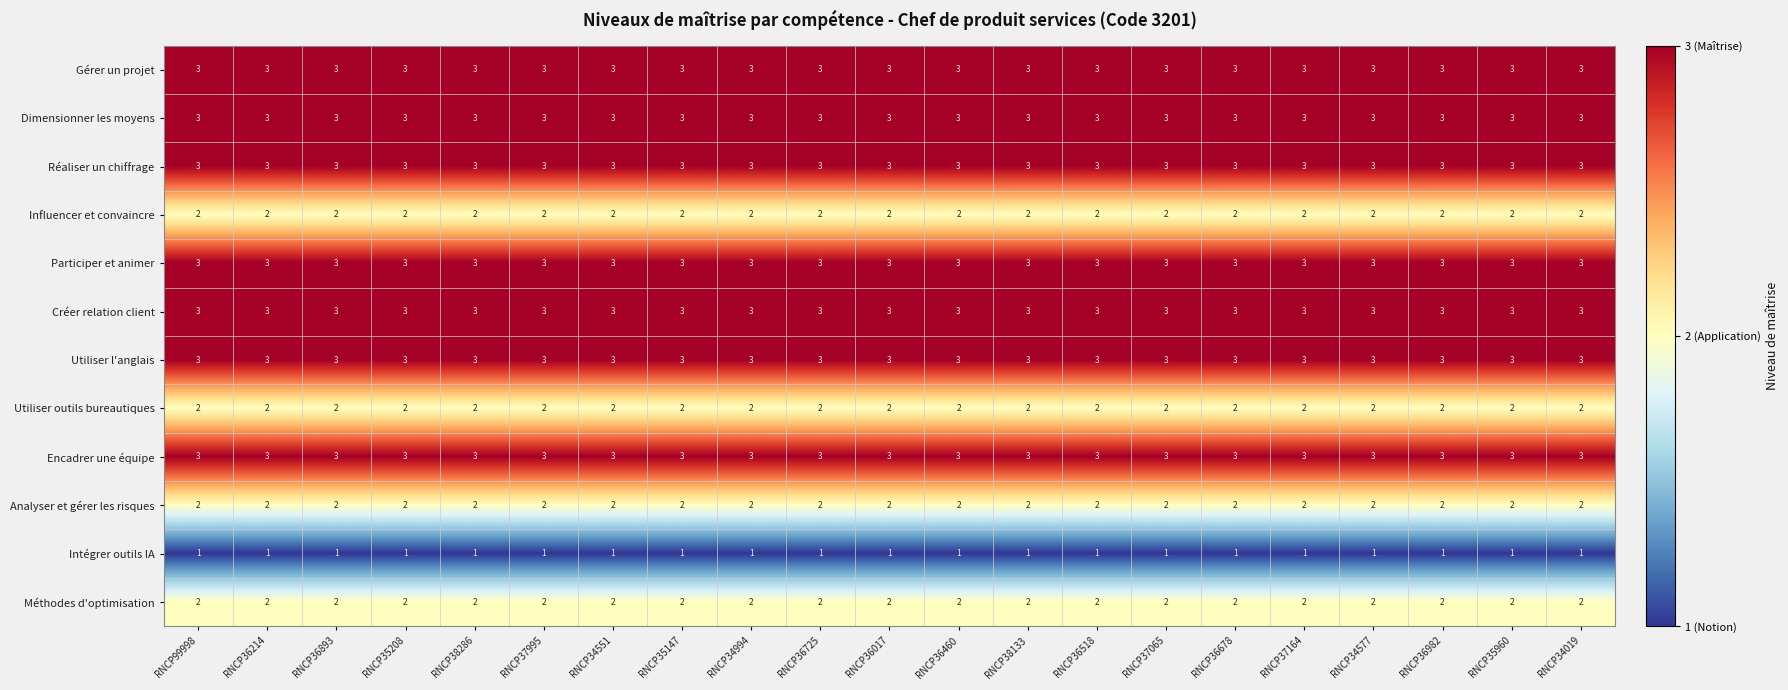

What is the sum of all Utiliser outils bureautiques values?

42